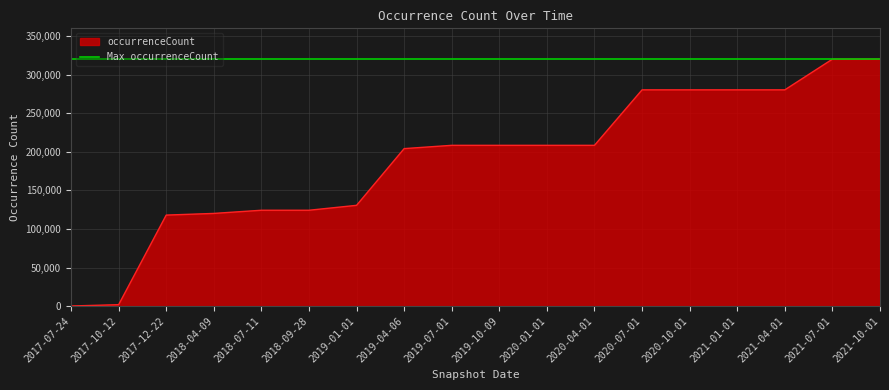

Read the value at 2018-04-09, to the nearest 10.

120120